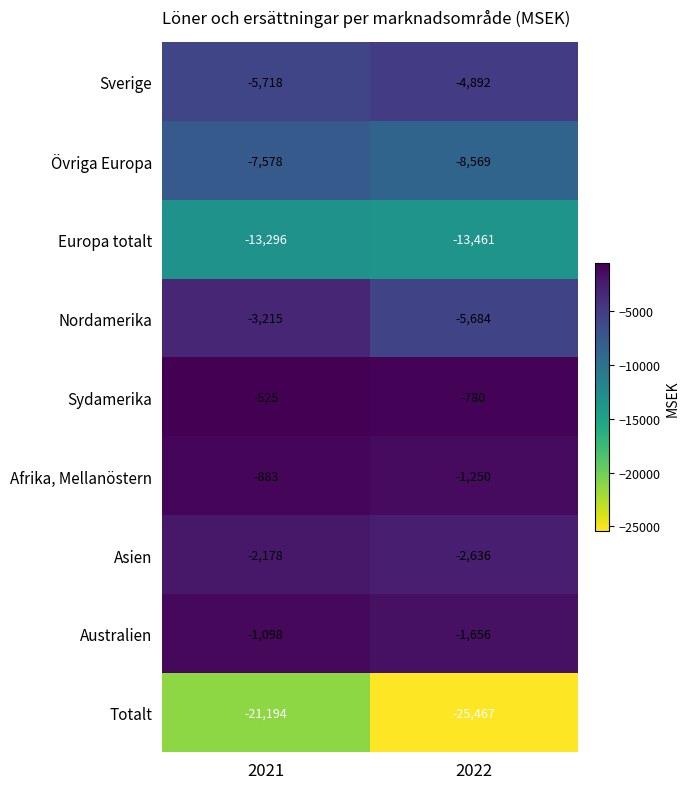

At which category is the sum across all series the highest?

2021